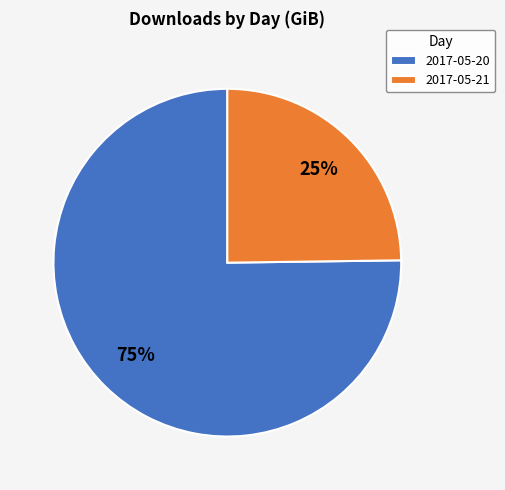

What is the majority slice?

2017-05-20